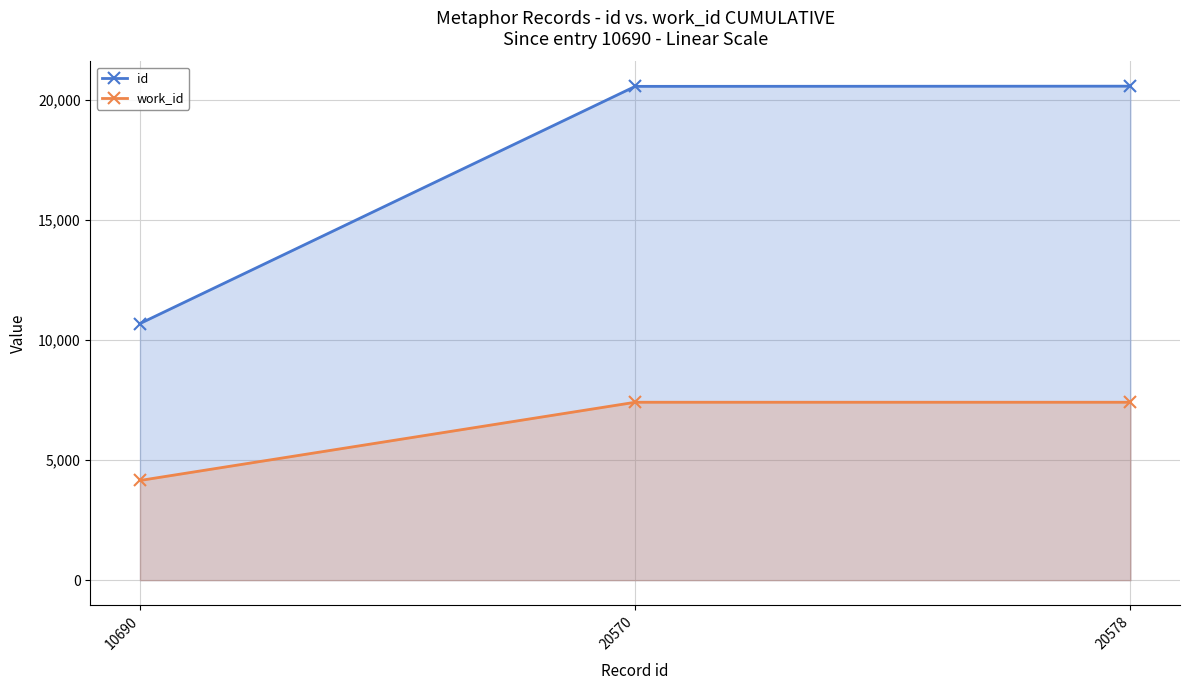

At which label does work_id reach its minimum?

10690